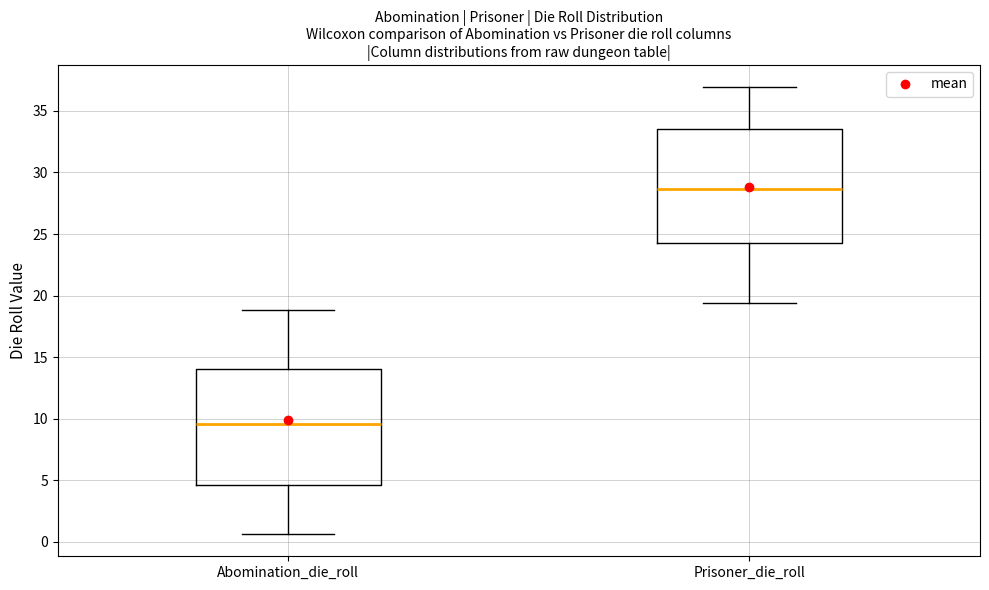

Reading left to right, read every box against the y-axis: the position of its median line, the range the box covers, and the ends of its whiskers. The values are not printed on the chart, so give them approximately, as read against the axis.

Abomination_die_roll: median 9.5, box 4.5 to 14.0, whiskers 0.5 to 19.0
Prisoner_die_roll: median 28.5, box 24.0 to 33.5, whiskers 19.5 to 37.0